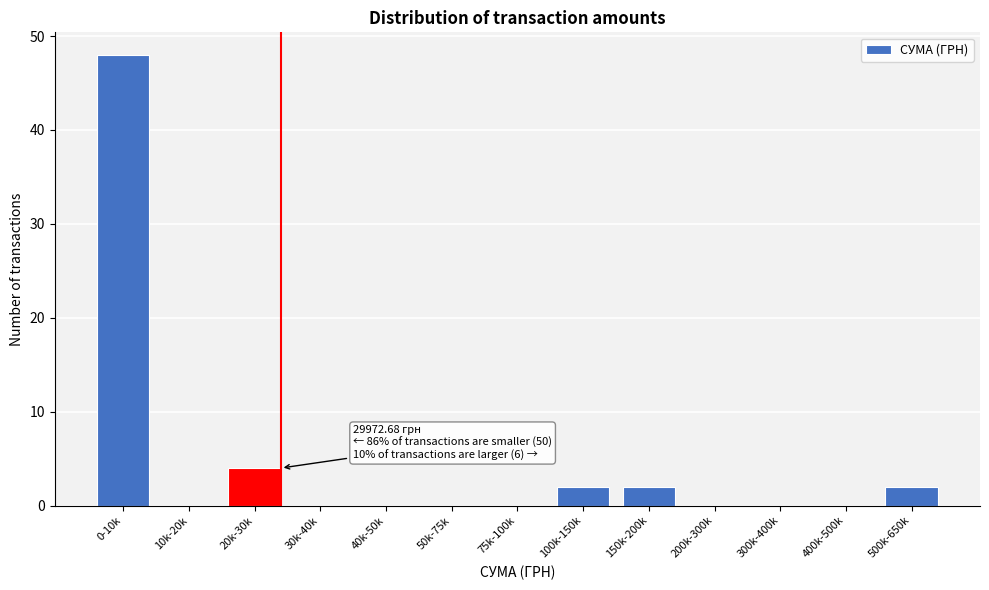

Reading left to right, list all the values displayed in this chart.

0-10k=48	10k-20k=0	20k-30k=4	30k-40k=0	40k-50k=0	50k-75k=0	75k-100k=0	100k-150k=2	150k-200k=2	200k-300k=0	300k-400k=0	400k-500k=0	500k-650k=2